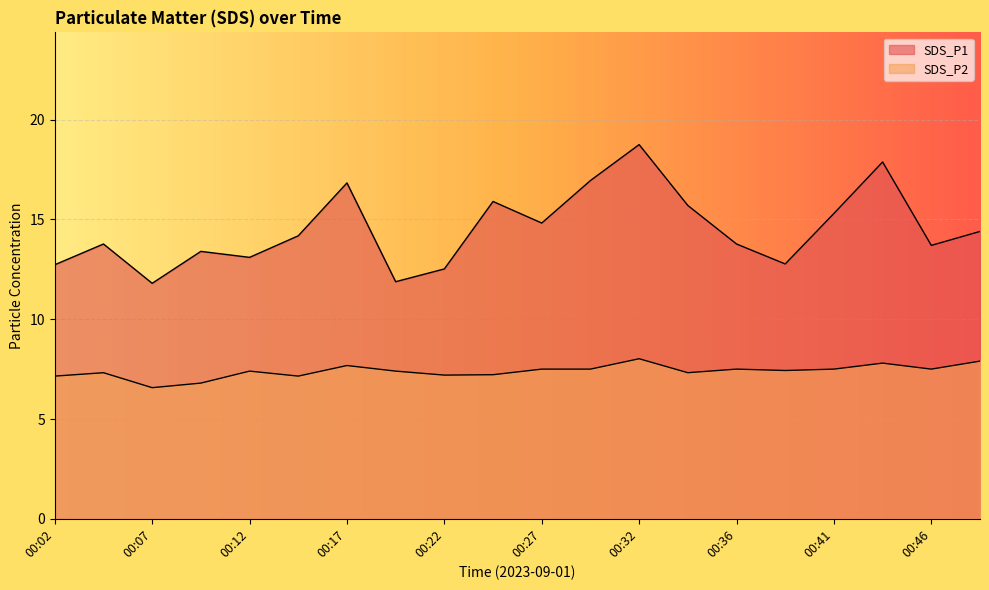

The value of SDS_P1 at 00:24 is 5.5. True or false?

False